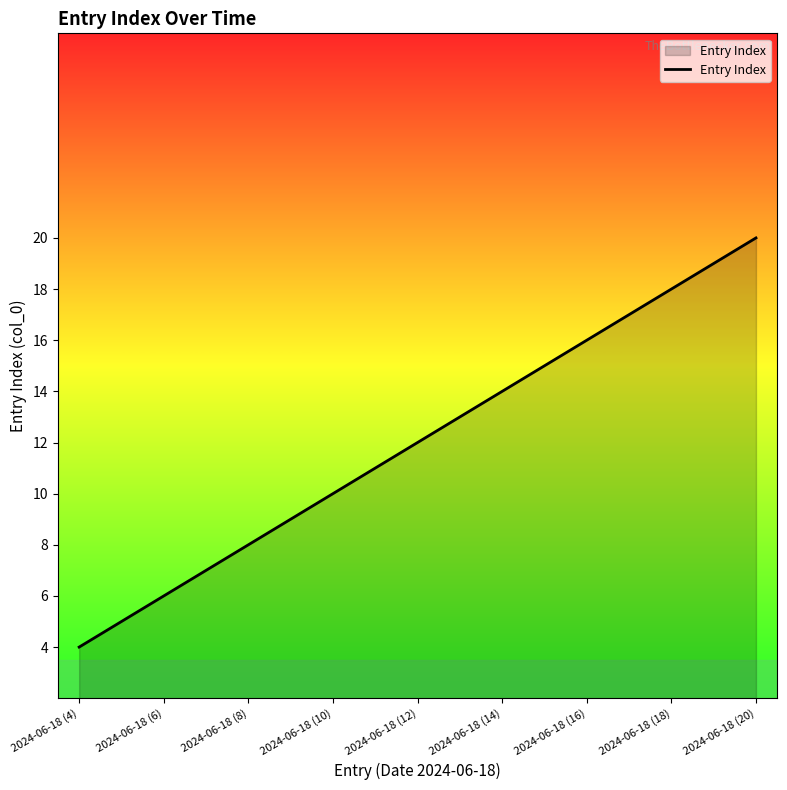

What is the greatest value displayed?

20